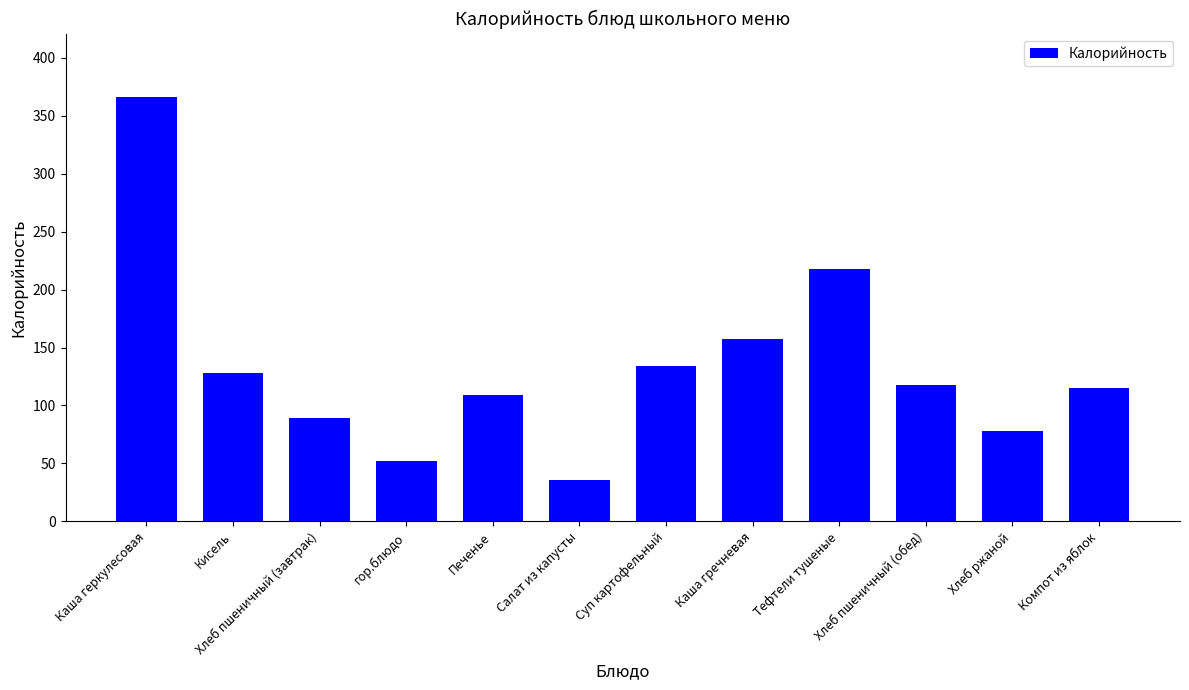

True or false: the data shows 173 at Печенье.

False